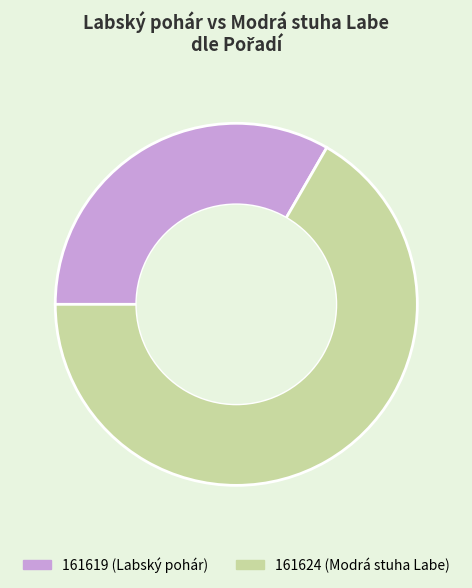

Which slice is the smallest?

161619